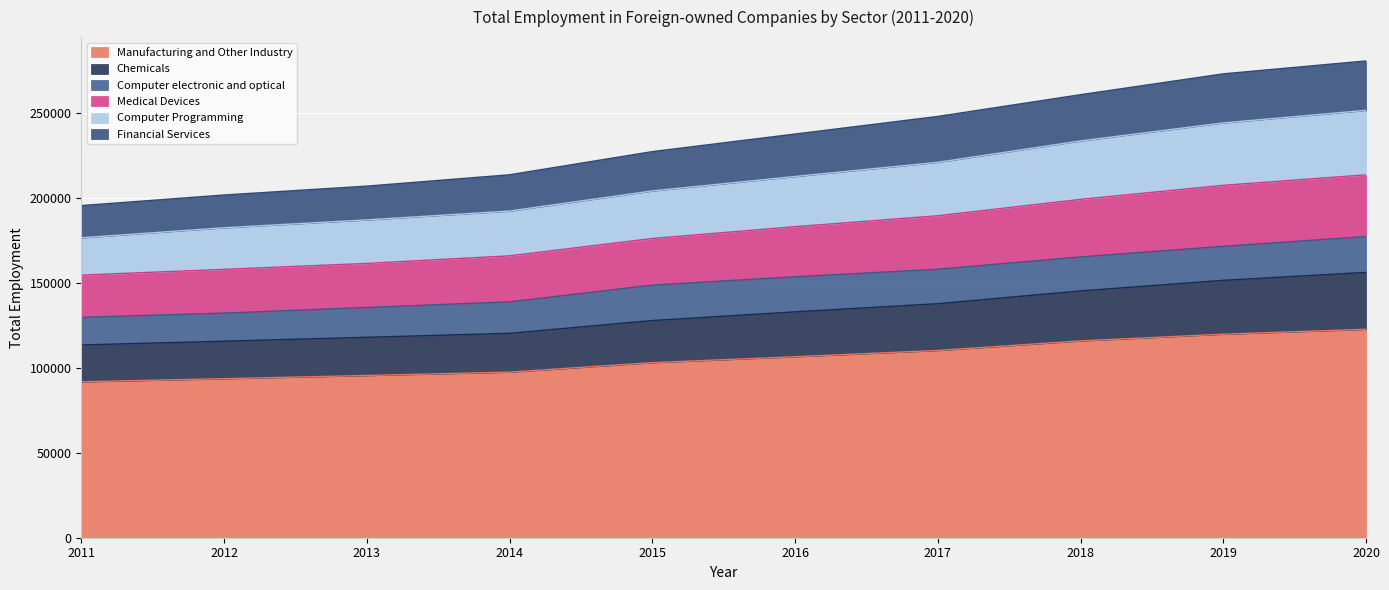

What is the total value across all series at 2012?

201841